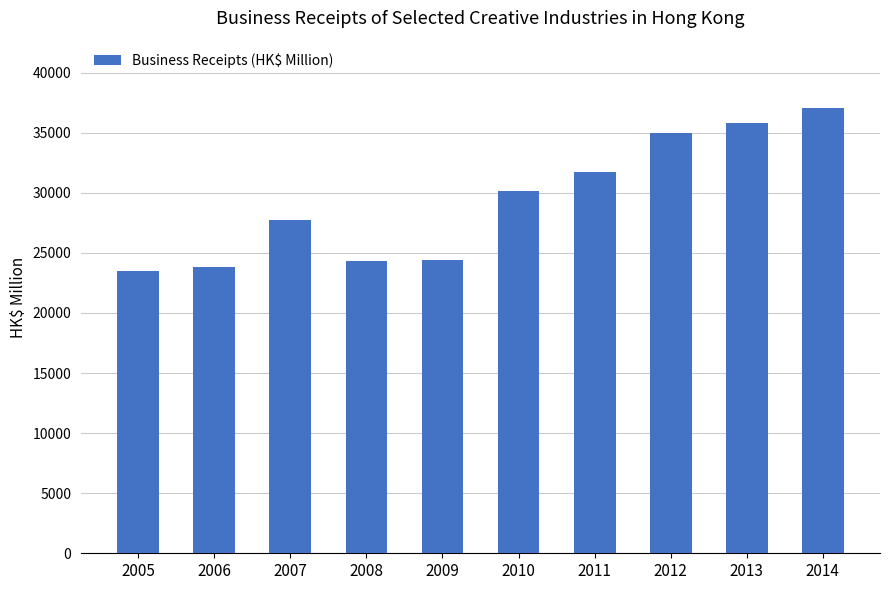

What is the change in value from 2008 to 2012?

+10675